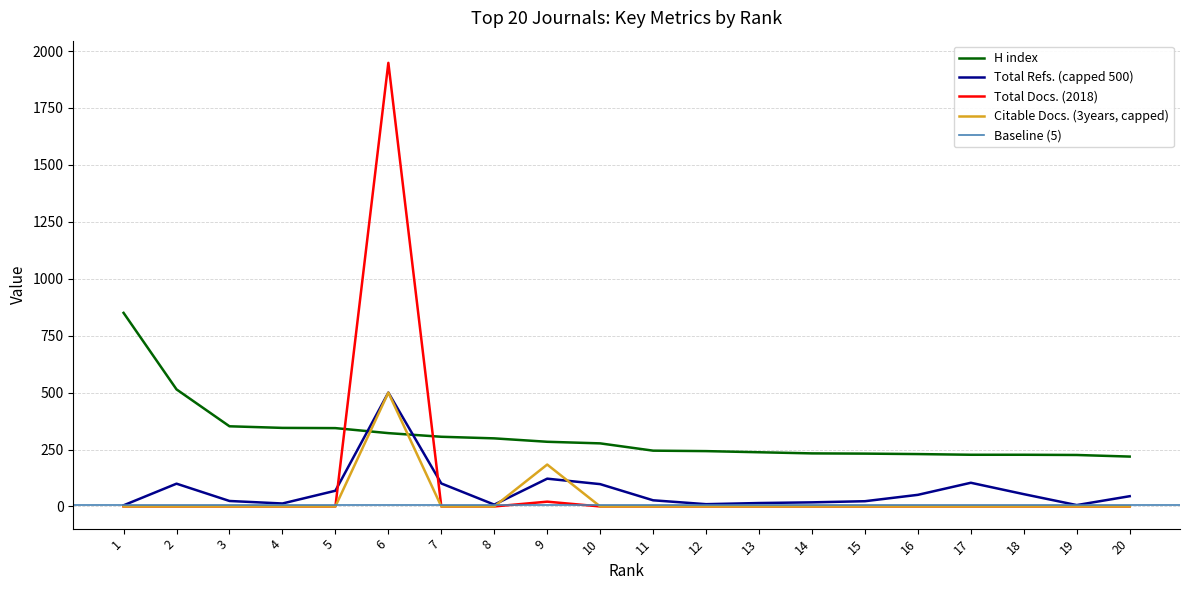

The value of Total Docs. (2018) at 8 is -1315. True or false?

False